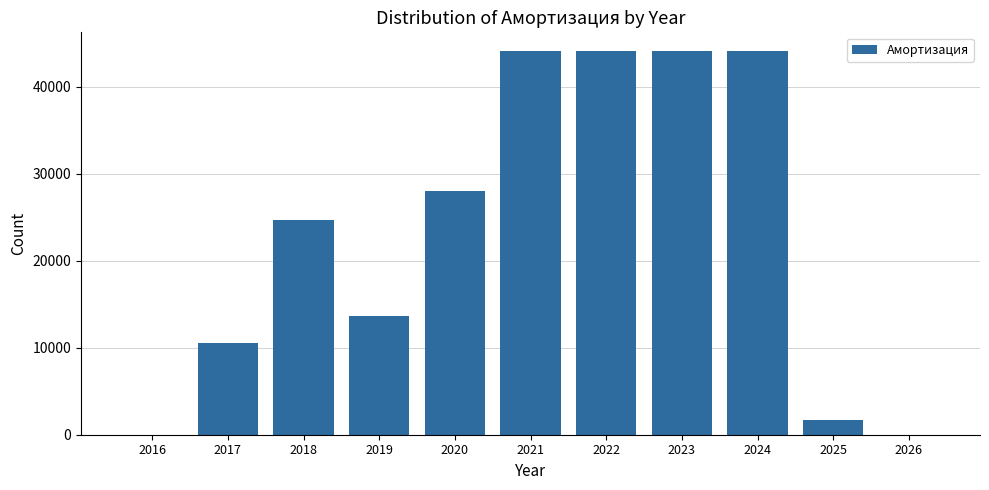

The chart shows a value of 24743.9 at 2018. True or false?

True